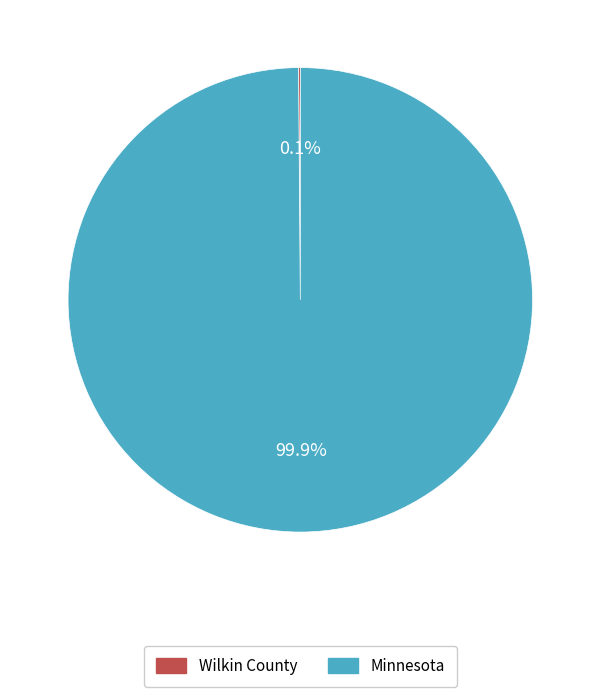

What percentage is NOT represented by Minnesota?

0.1%